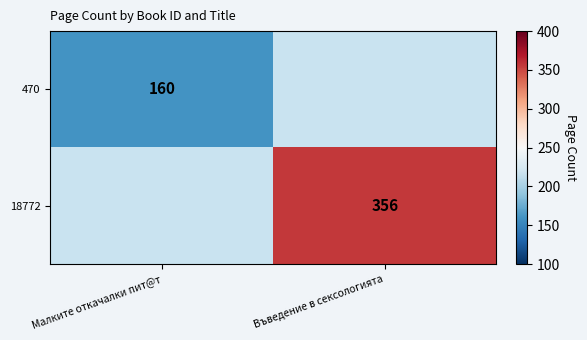

The value of 18772 at Въведение в сексологията is 115. True or false?

False